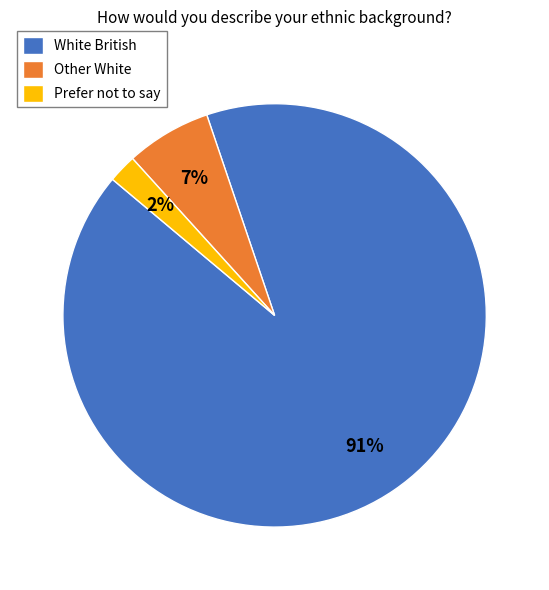

Which category has the biggest portion of the pie?

White British